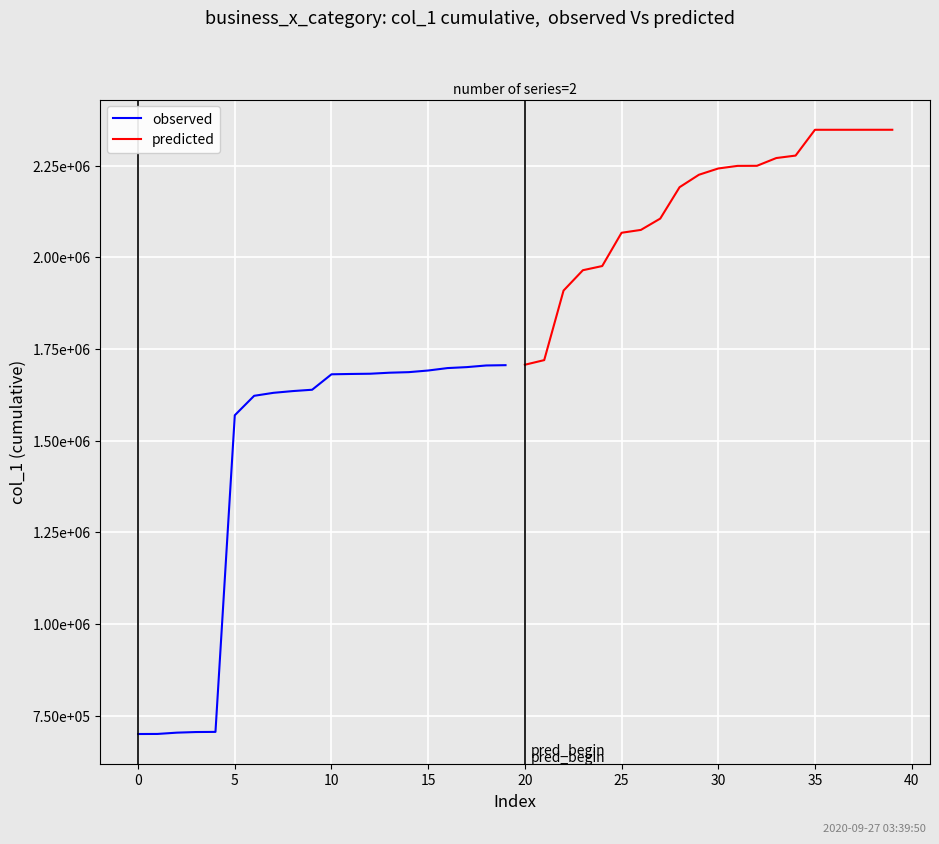

Rank the series at 30 from highest to lowest value.

predicted, observed